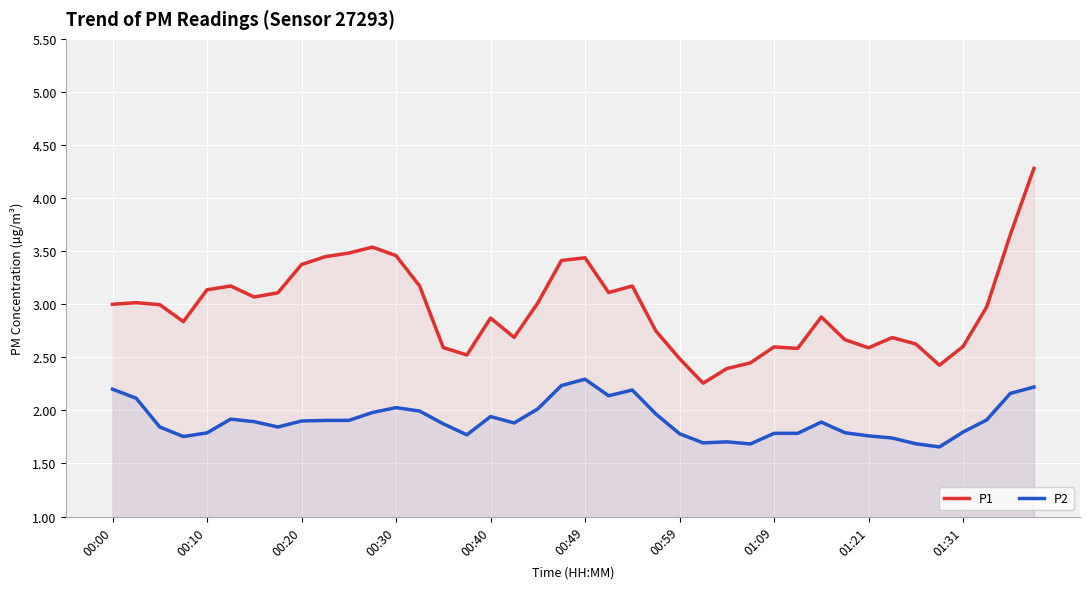

The value of P1 at 31 is 2.7. True or false?

True